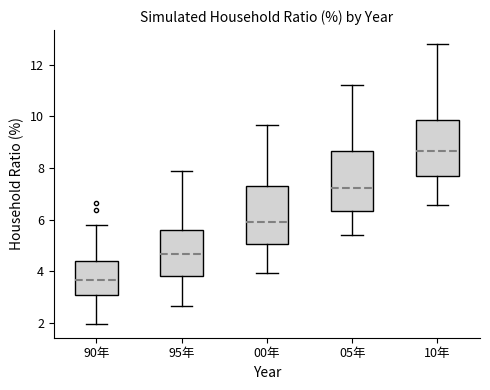

Where does the upper whisker of the box for 00年 end on the y-axis? The values are not printed on the chart, so give them approximately, as read against the axis.

9.6